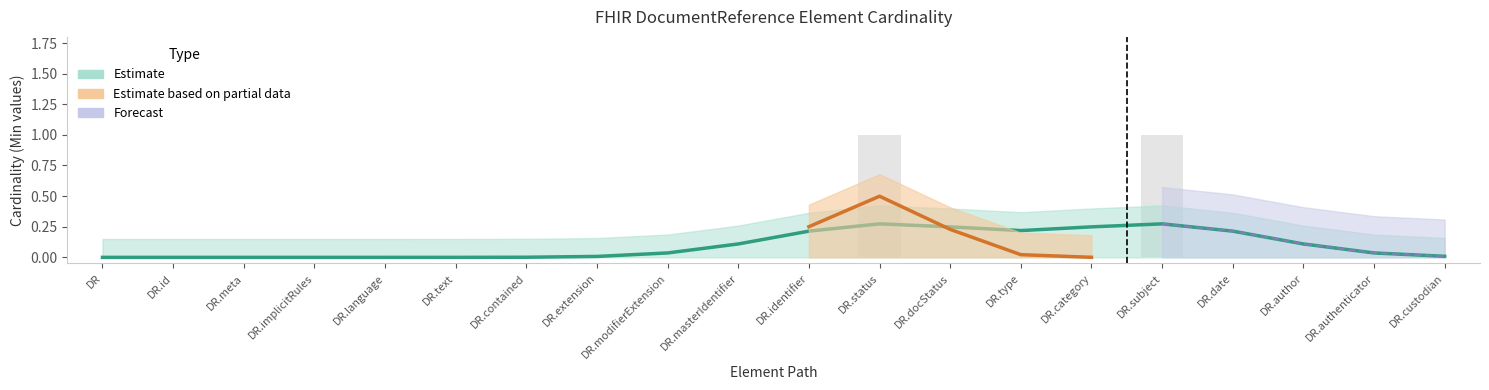

What is the label of the 17th bar from the right?

DR.implicitRules